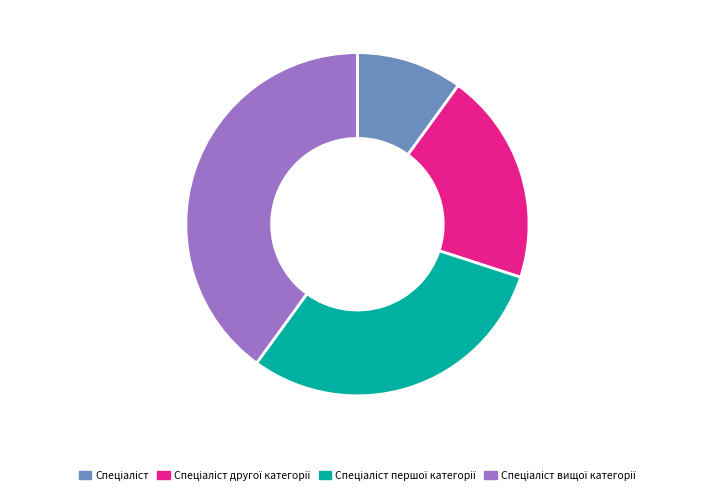

Is there a majority slice in this chart?

No